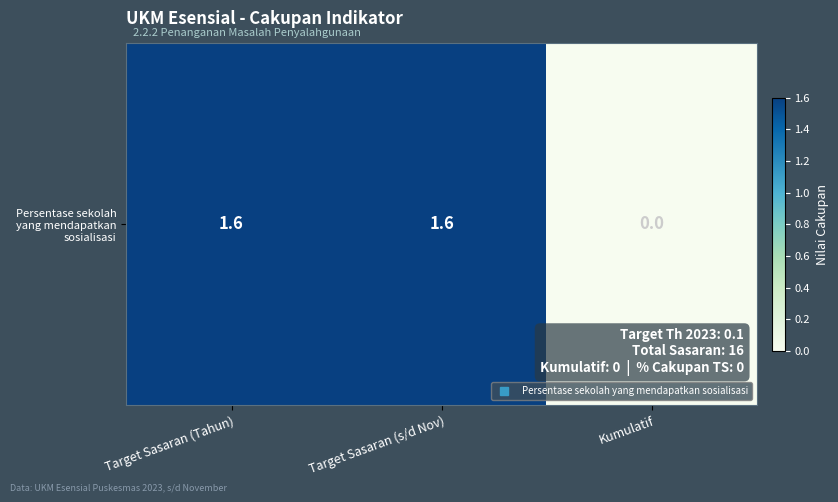

Reading right to left, list all the values displayed in this chart.

Kumulatif=0.0	Target Sasaran (s/d Nov)=1.6	Target Sasaran (Tahun)=1.6